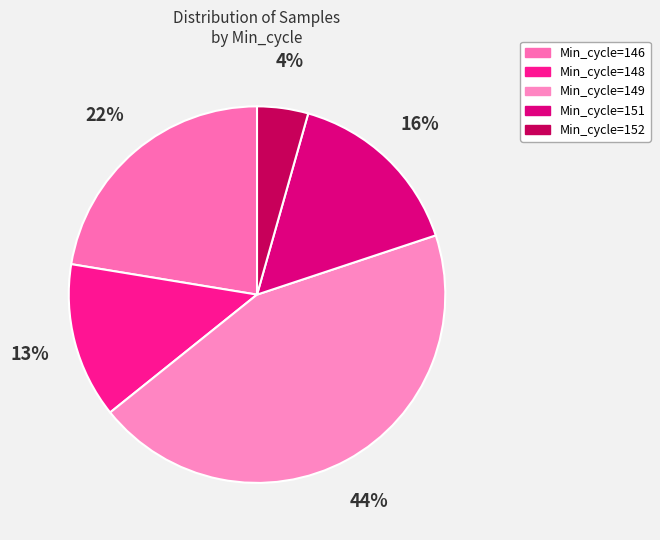

How many segments does this pie chart have?

5